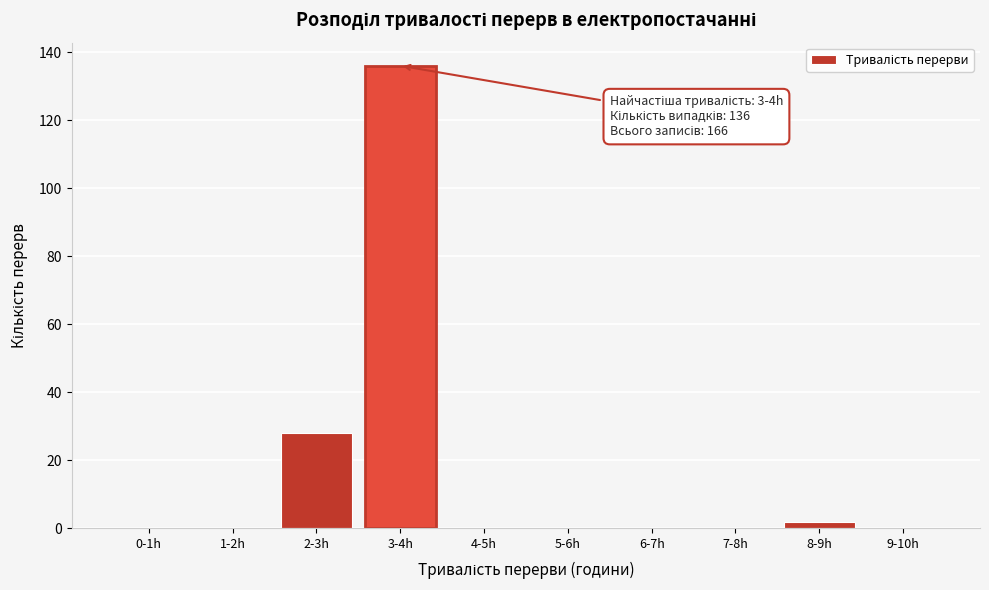

Reading left to right, list all the values displayed in this chart.

0-1h=0	1-2h=0	2-3h=28	3-4h=136	4-5h=0	5-6h=0	6-7h=0	7-8h=0	8-9h=2	9-10h=0